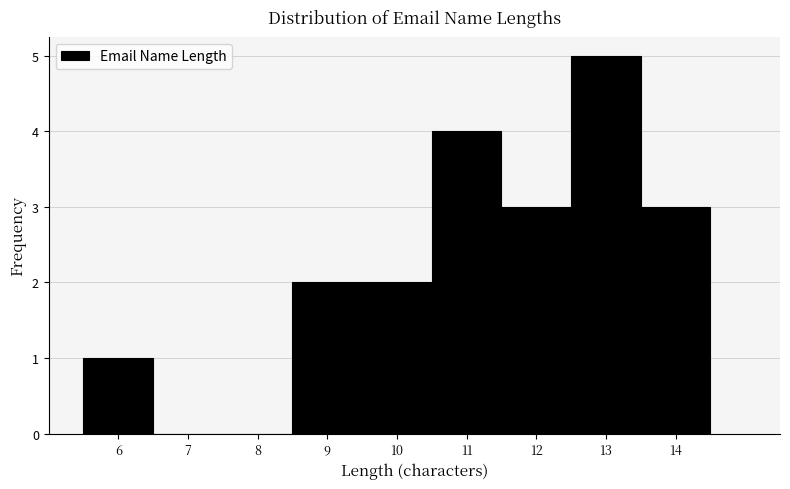

Which range on the x-axis has the tallest bar?

12.5 to 13.5